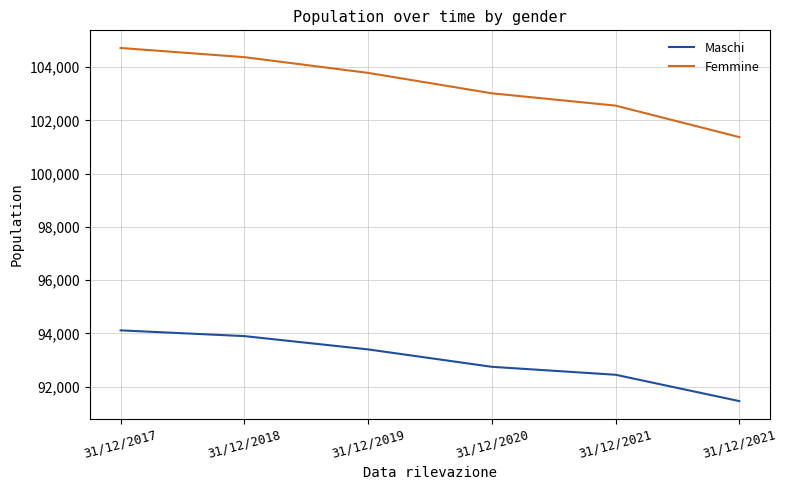

At which label does Femmine reach its peak?

31/12/2017